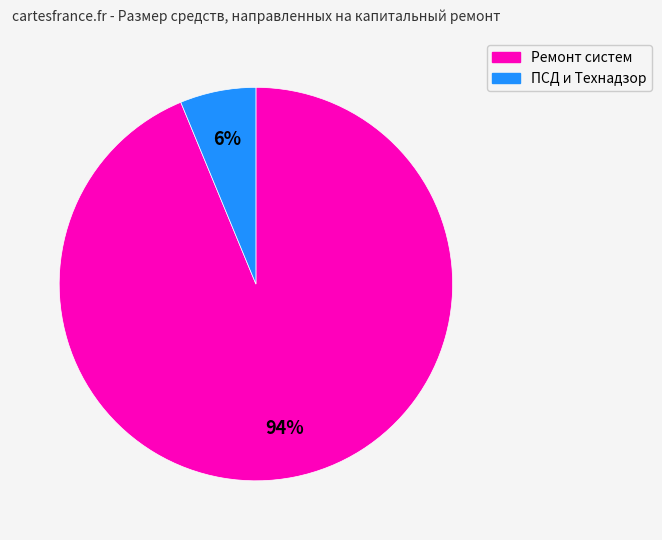

To the nearest percent, what is the average slice percentage?

50%